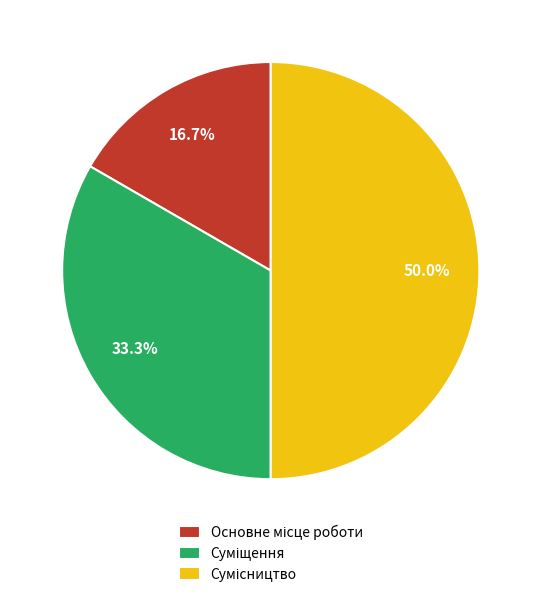

Which slice is the largest?

Сумісництво